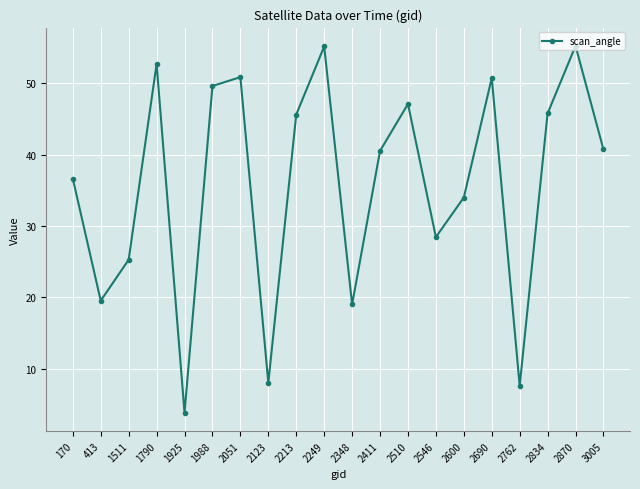

What is the difference between the second highest and second lowest values?

47.6